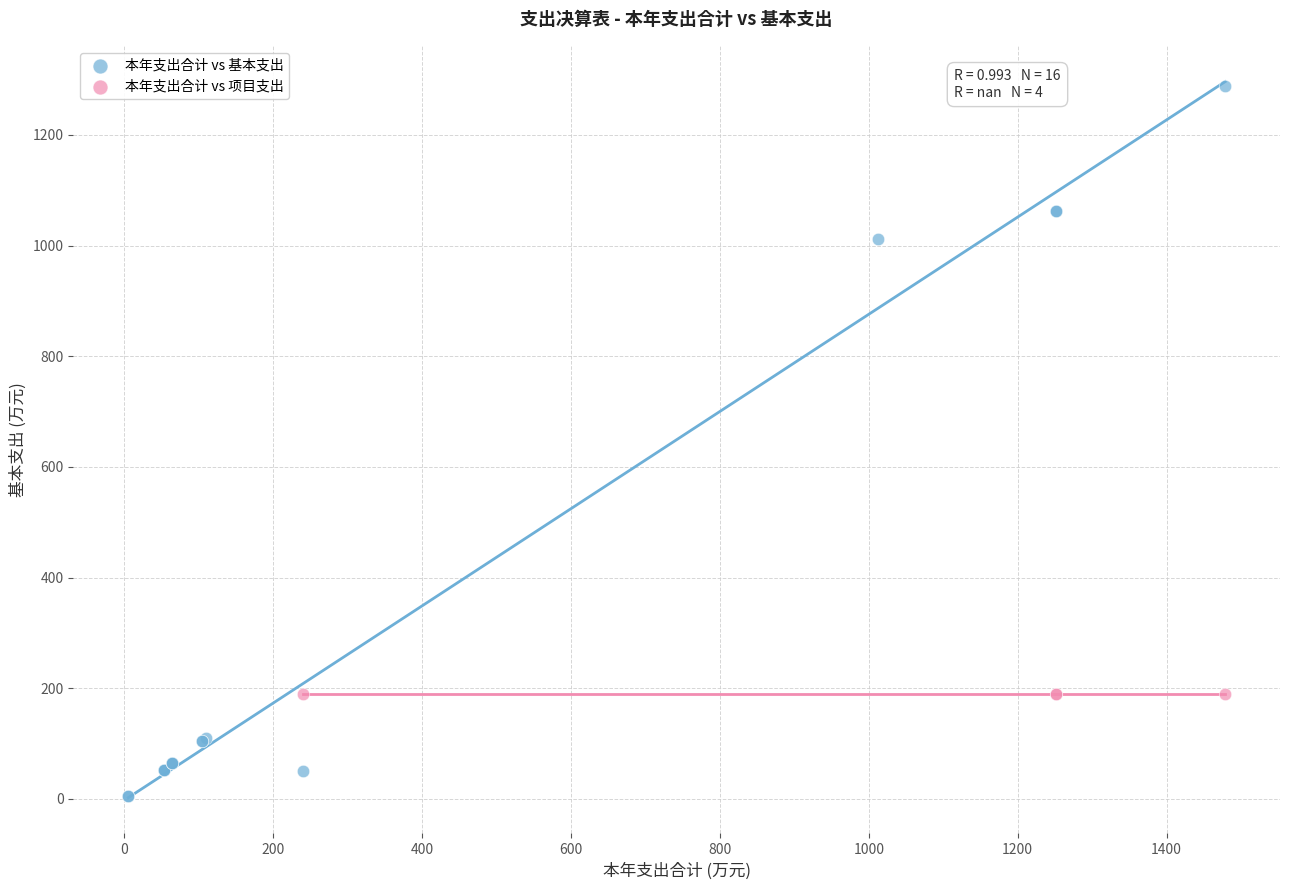

Which series reaches the maximum Y coordinate?

本年支出合计 vs 基本支出